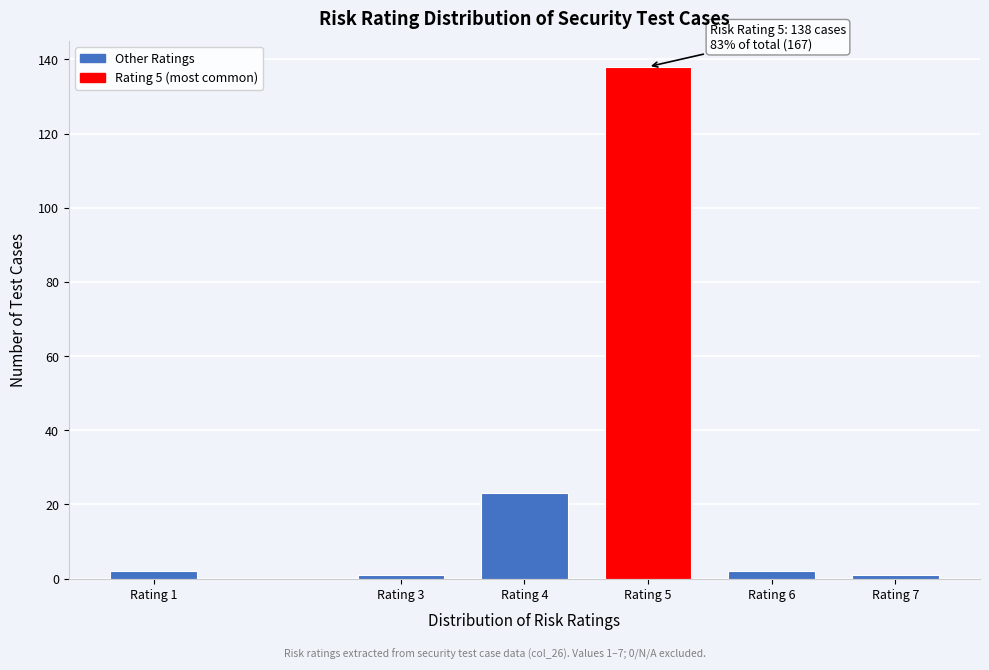

Reading left to right, transcribe all the data shown in this chart.

Rating 1=2	Rating 3=1	Rating 4=23	Rating 5=138	Rating 6=2	Rating 7=1